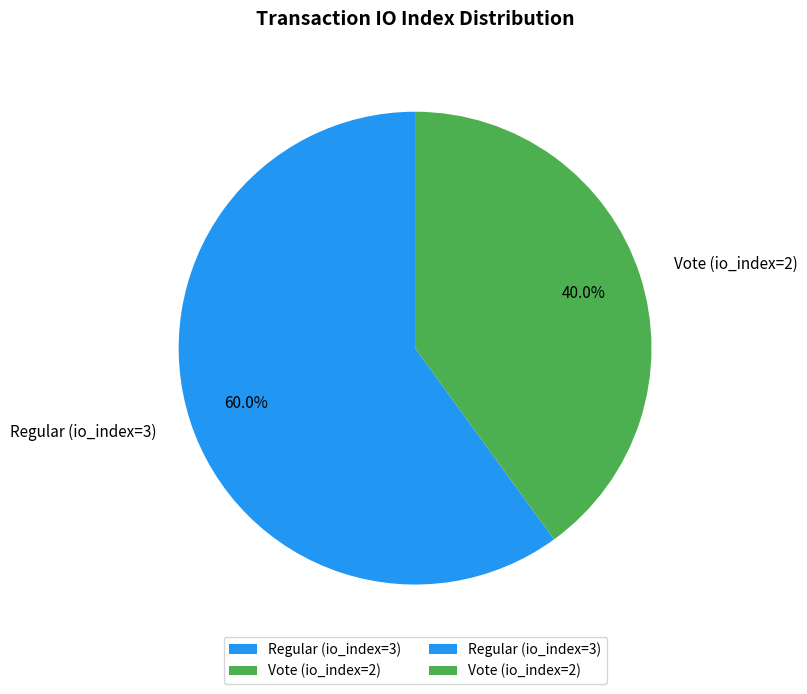

Which has a higher value, Regular (io_index=3) or Vote (io_index=2)?

Regular (io_index=3)